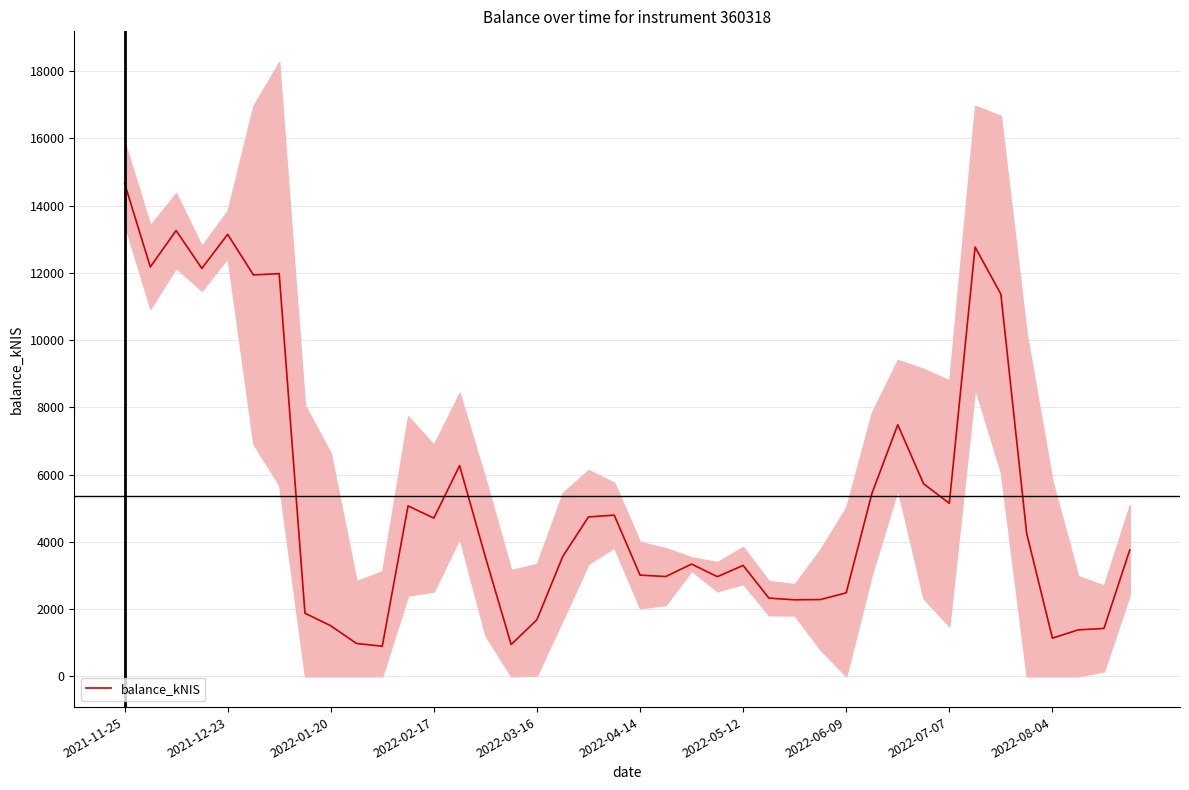

Is it true that the value at 17 is 1325.1?

False